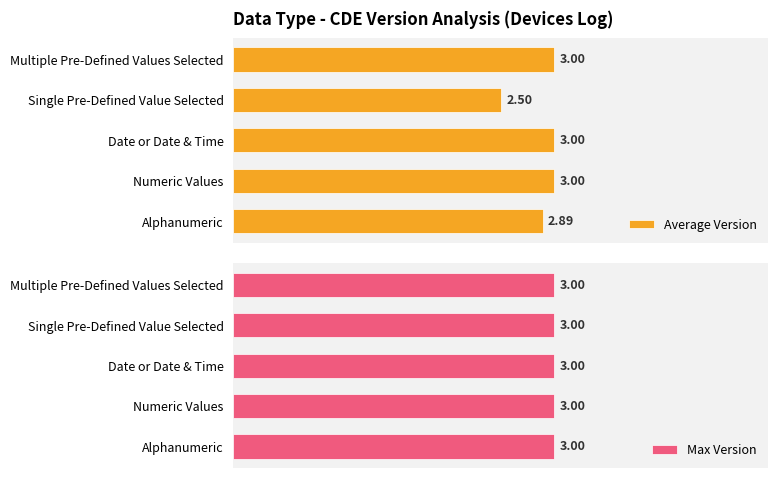

How many series are shown in this chart?

2